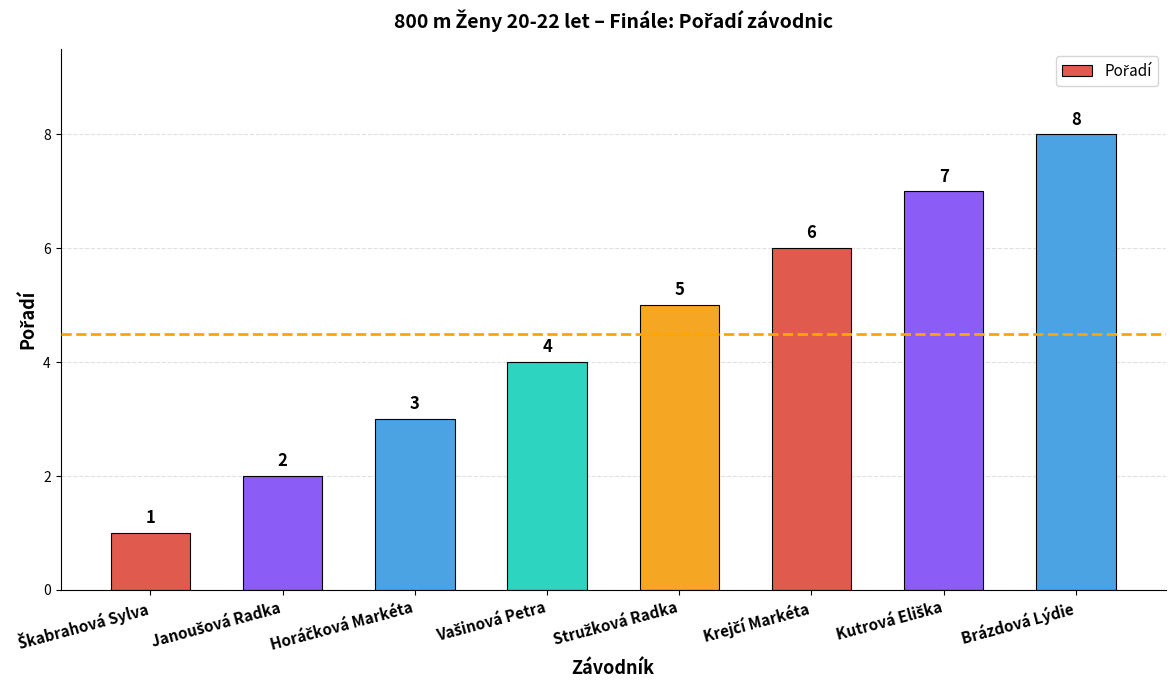

What is the label of the 8th bar from the left?

Brázdová Lýdie